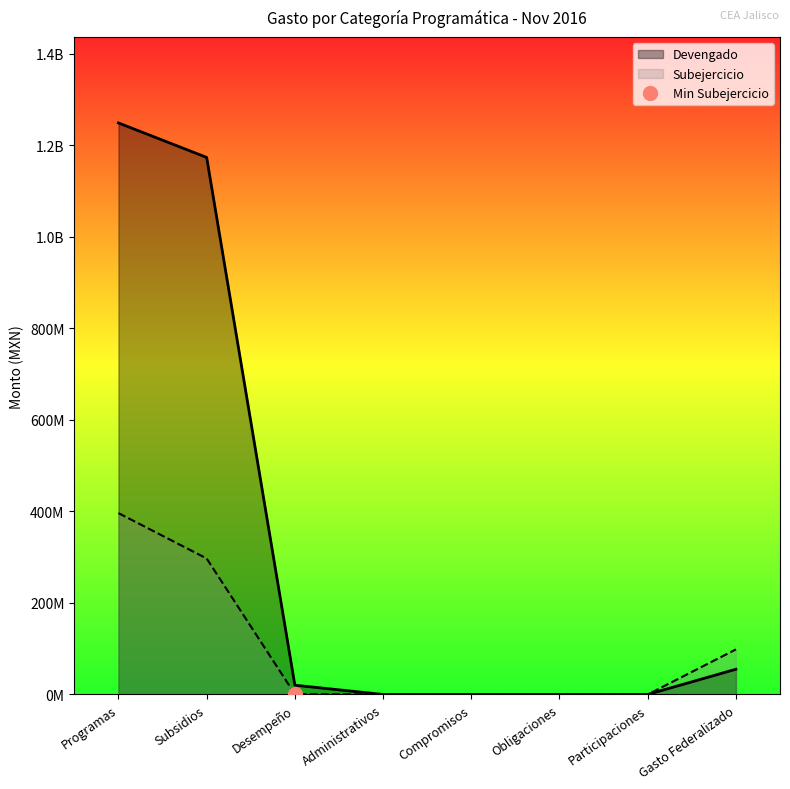

Which series has the largest range (max minus min)?

Devengado